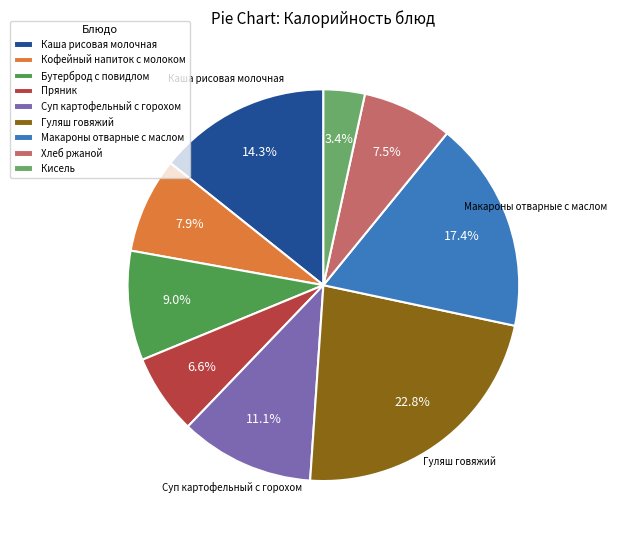

What percentage is NOT represented by Бутерброд с повидлом?

91.0%